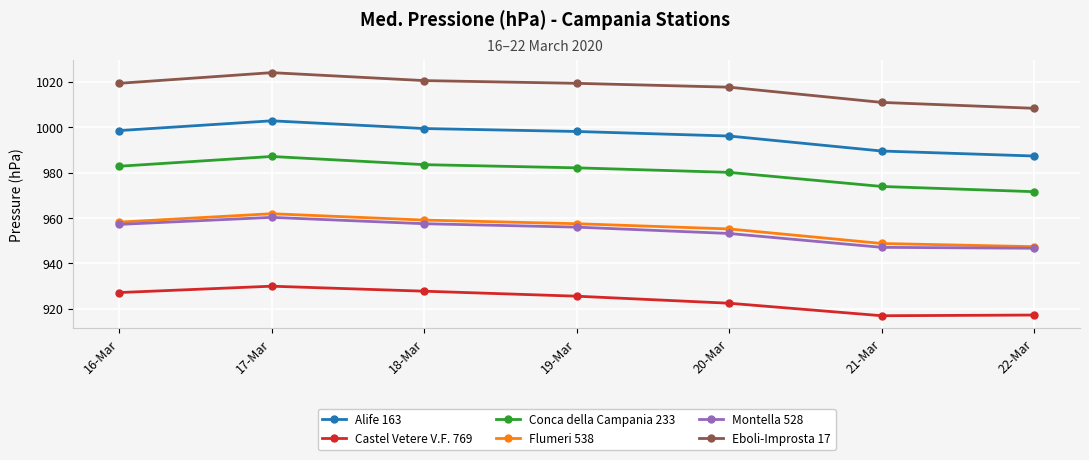

True or false: Castel Vetere V.F. 769 and Montella 528 cross at least once.

False